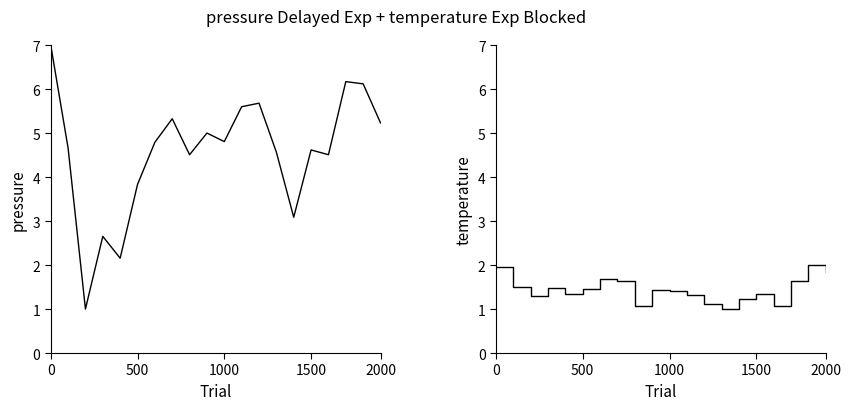

How many values in the pressure series exceed 4?

15